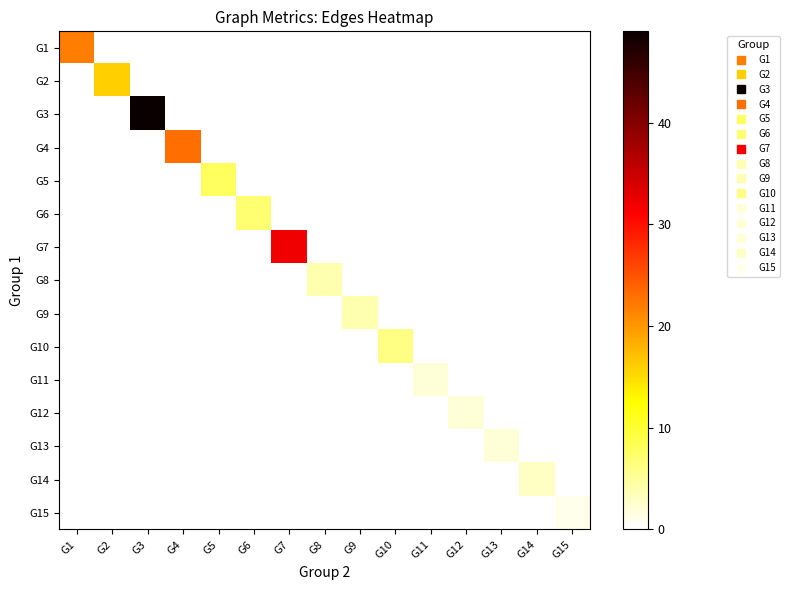

Reading left to right, what are all the values shown in this chart?

G1: G1=22	G2=0	G3=0	G4=0	G5=0	G6=0	G7=0	G8=0	G9=0	G10=0	G11=0	G12=0	G13=0	G14=0	G15=0
G2: G1=0	G2=16	G3=0	G4=0	G5=0	G6=0	G7=0	G8=0	G9=0	G10=0	G11=0	G12=0	G13=0	G14=0	G15=0
G3: G1=0	G2=0	G3=49	G4=0	G5=0	G6=0	G7=0	G8=0	G9=0	G10=0	G11=0	G12=0	G13=0	G14=0	G15=0
G4: G1=0	G2=0	G3=0	G4=23	G5=0	G6=0	G7=0	G8=0	G9=0	G10=0	G11=0	G12=0	G13=0	G14=0	G15=0
G5: G1=0	G2=0	G3=0	G4=0	G5=8	G6=0	G7=0	G8=0	G9=0	G10=0	G11=0	G12=0	G13=0	G14=0	G15=0
G6: G1=0	G2=0	G3=0	G4=0	G5=0	G6=7	G7=0	G8=0	G9=0	G10=0	G11=0	G12=0	G13=0	G14=0	G15=0
G7: G1=0	G2=0	G3=0	G4=0	G5=0	G6=0	G7=32	G8=0	G9=0	G10=0	G11=0	G12=0	G13=0	G14=0	G15=0
G8: G1=0	G2=0	G3=0	G4=0	G5=0	G6=0	G7=0	G8=4	G9=0	G10=0	G11=0	G12=0	G13=0	G14=0	G15=0
G9: G1=0	G2=0	G3=0	G4=0	G5=0	G6=0	G7=0	G8=0	G9=4	G10=0	G11=0	G12=0	G13=0	G14=0	G15=0
G10: G1=0	G2=0	G3=0	G4=0	G5=0	G6=0	G7=0	G8=0	G9=0	G10=6	G11=0	G12=0	G13=0	G14=0	G15=0
G11: G1=0	G2=0	G3=0	G4=0	G5=0	G6=0	G7=0	G8=0	G9=0	G10=0	G11=2	G12=0	G13=0	G14=0	G15=0
G12: G1=0	G2=0	G3=0	G4=0	G5=0	G6=0	G7=0	G8=0	G9=0	G10=0	G11=0	G12=2	G13=0	G14=0	G15=0
G13: G1=0	G2=0	G3=0	G4=0	G5=0	G6=0	G7=0	G8=0	G9=0	G10=0	G11=0	G12=0	G13=2	G14=0	G15=0
G14: G1=0	G2=0	G3=0	G4=0	G5=0	G6=0	G7=0	G8=0	G9=0	G10=0	G11=0	G12=0	G13=0	G14=3	G15=0
G15: G1=0	G2=0	G3=0	G4=0	G5=0	G6=0	G7=0	G8=0	G9=0	G10=0	G11=0	G12=0	G13=0	G14=0	G15=1